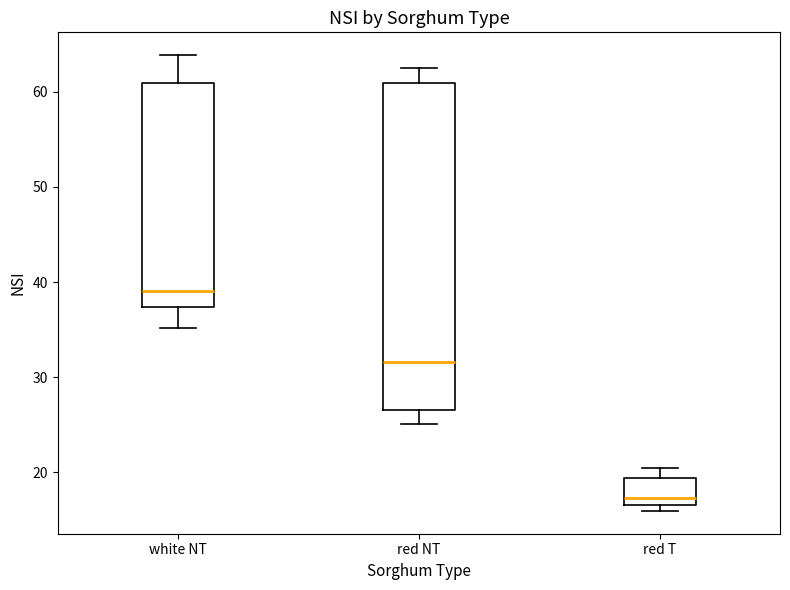

Comparing the boxes themselves (not the whiskers), which one is the tallest?

red NT